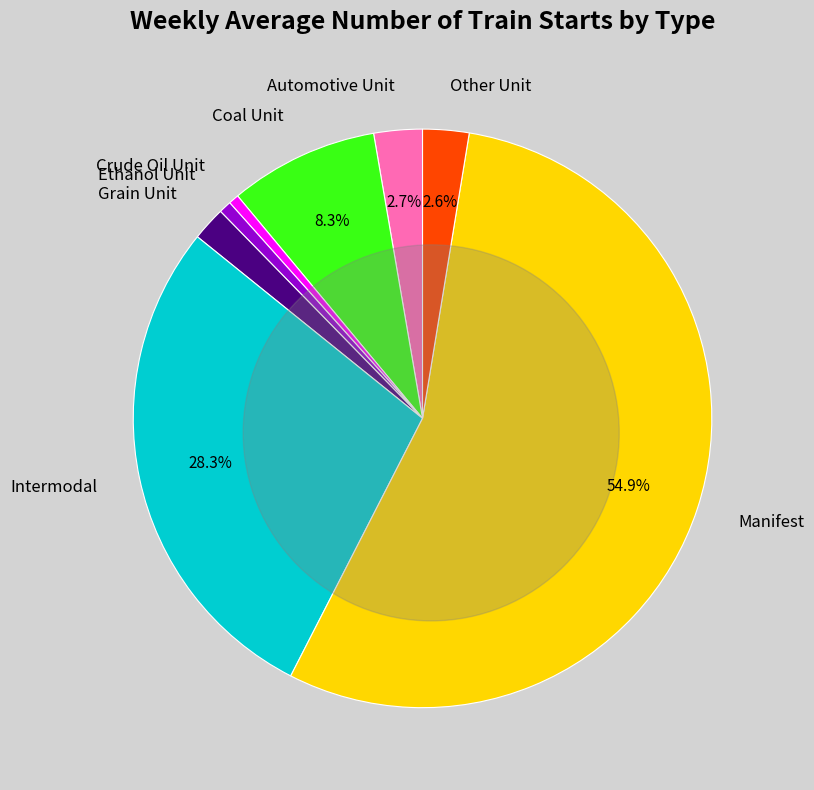

Count the number of slices in the pie.

8